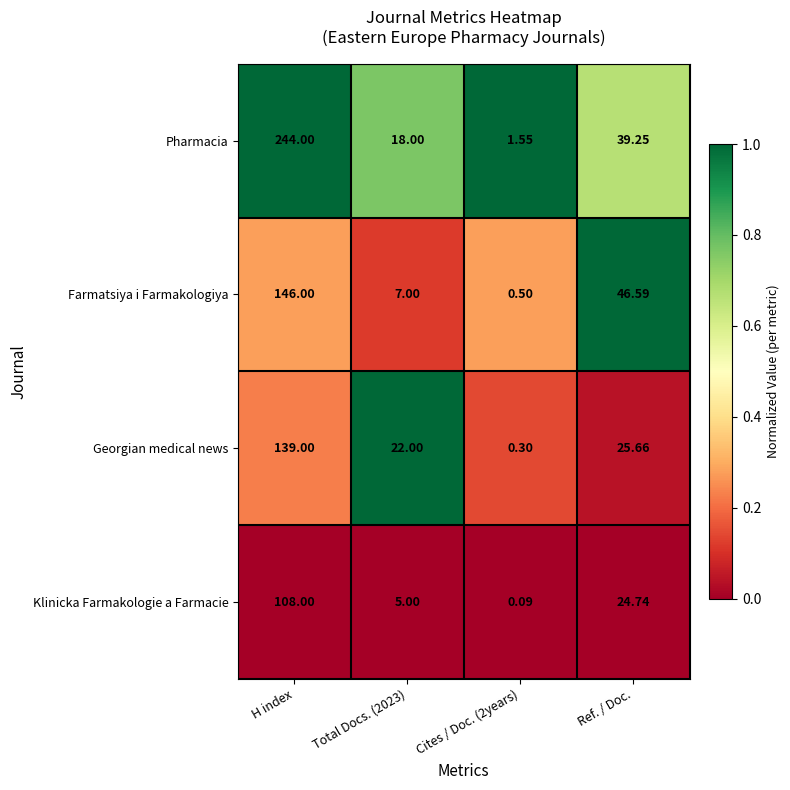

Which category has the highest value in the Farmatsiya i Farmakologiya series?

H index